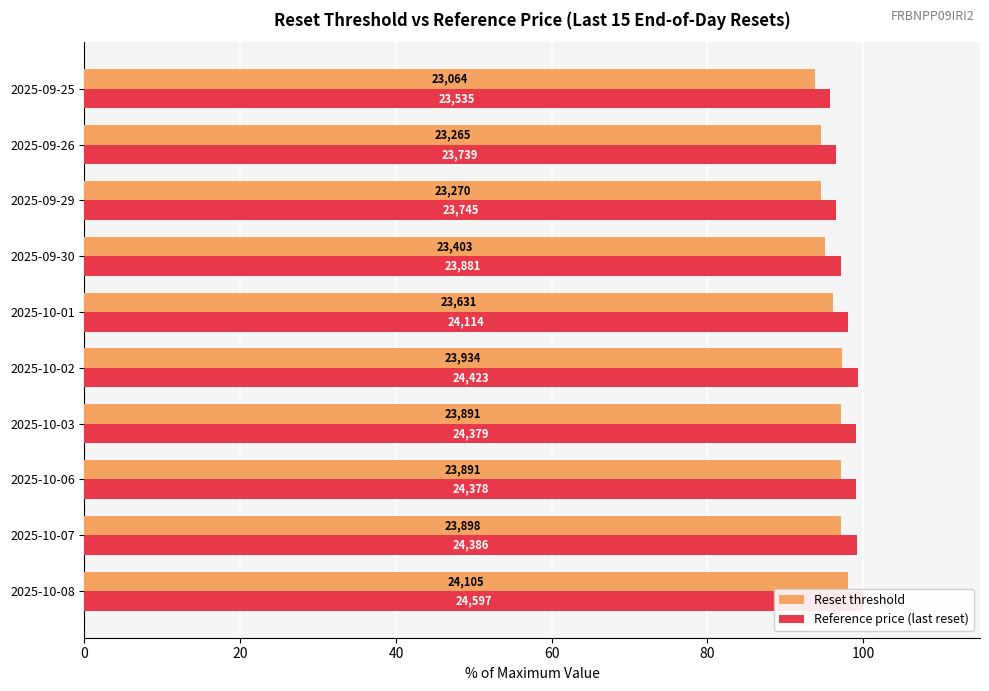

The Reference price (last reset) series shows 45.2 at 2025-10-02. True or false?

False